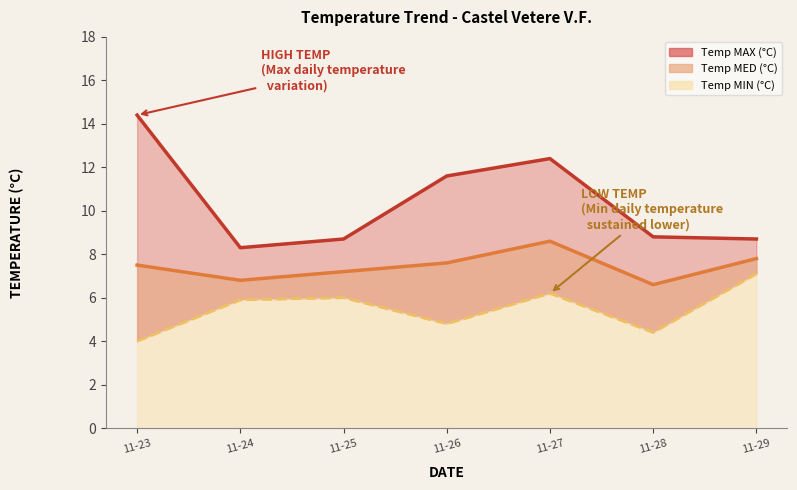

True or false: Temp MIN (°C) and Temp MED (°C) cross at least once.

False